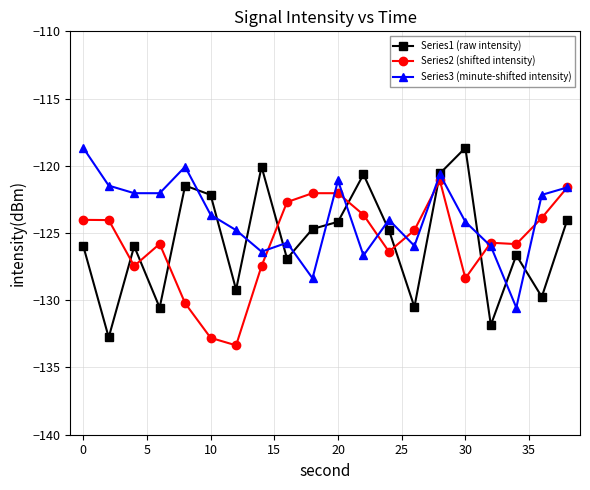

Which series ends up on top after the final intersection of Series2 (shifted intensity) and Series1 (raw intensity)?

Series2 (shifted intensity)